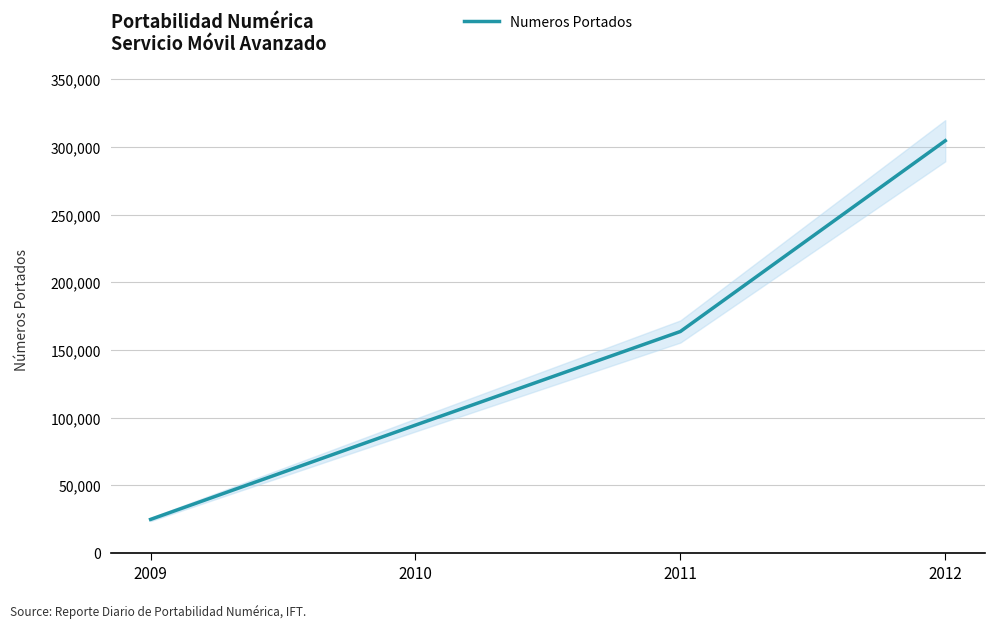

What value does the data have at 2011?

163704